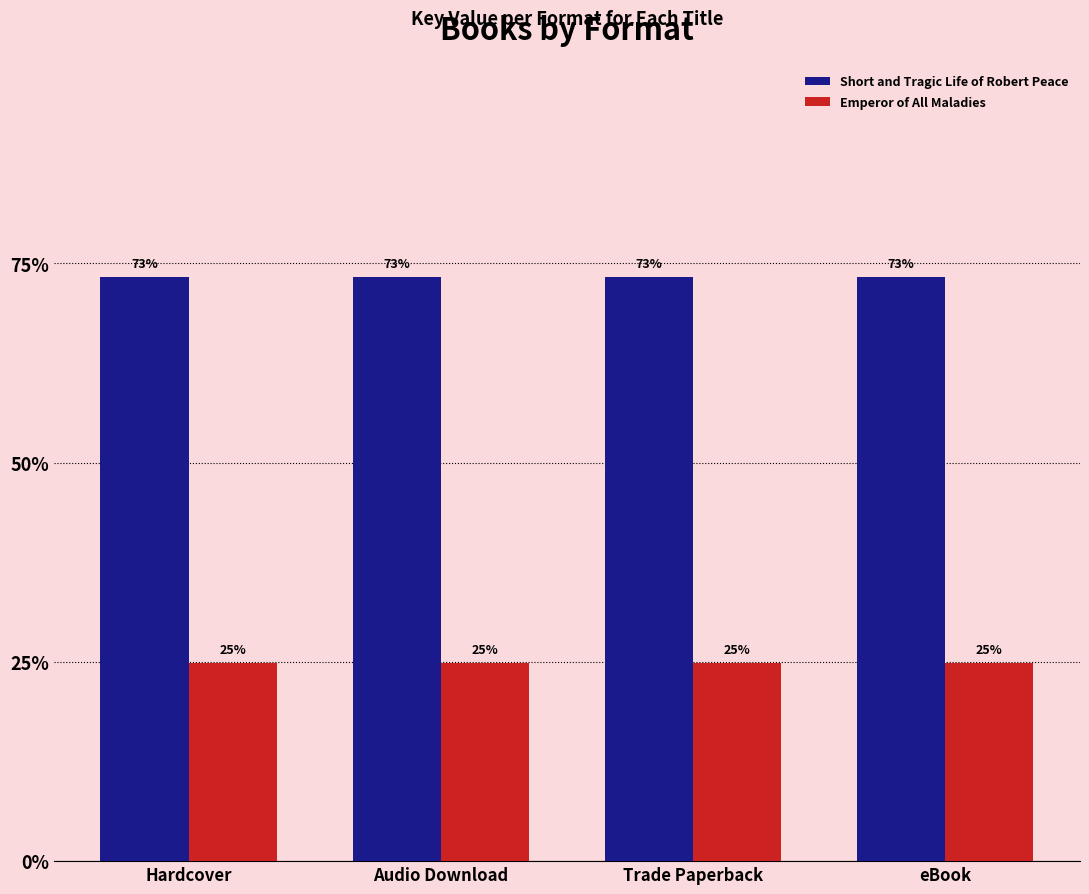

What are all the series names shown in the legend?

Short and Tragic Life of Robert Peace, Emperor of All Maladies